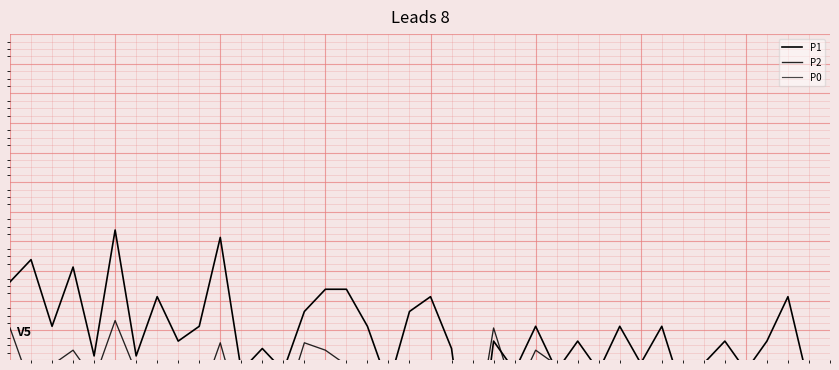

True or false: P1 has more than 1 interior local peaks.

True